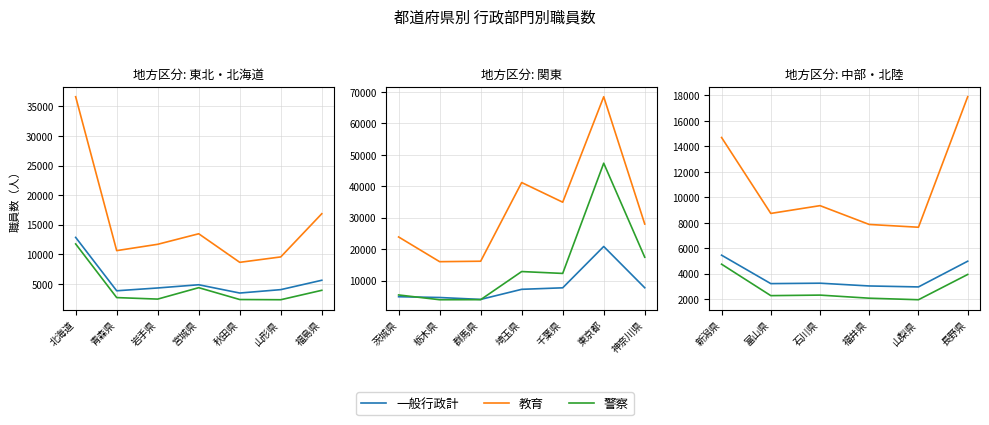

What is the difference between the second highest and second lowest values in the 一般行政計 series?

1942